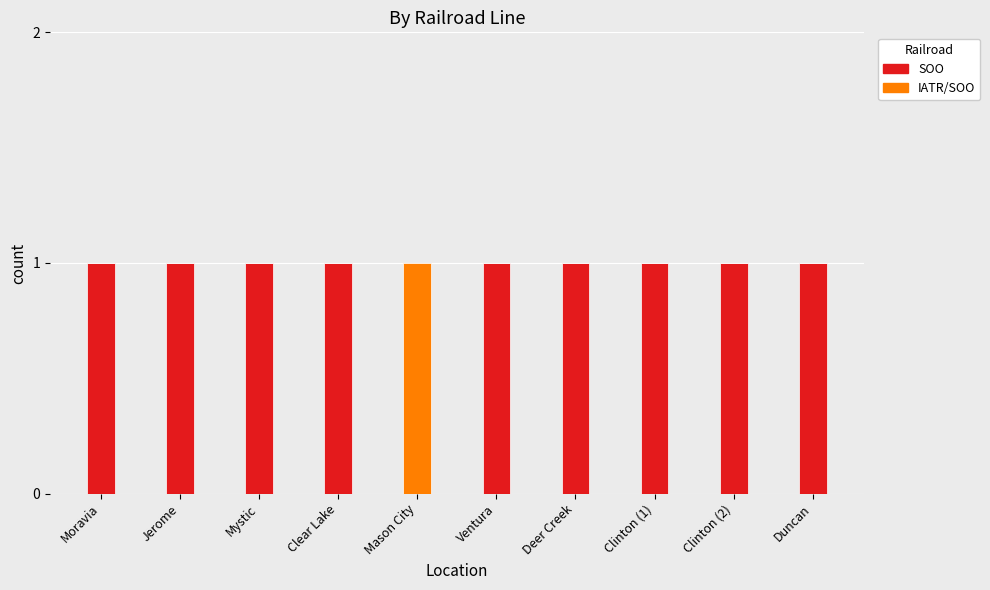

Reading right to left, list the values for the SOO series.

Duncan=1	Clinton (2)=1	Clinton (1)=1	Deer Creek=1	Ventura=1	Mason City=0	Clear Lake=1	Mystic=1	Jerome=1	Moravia=1